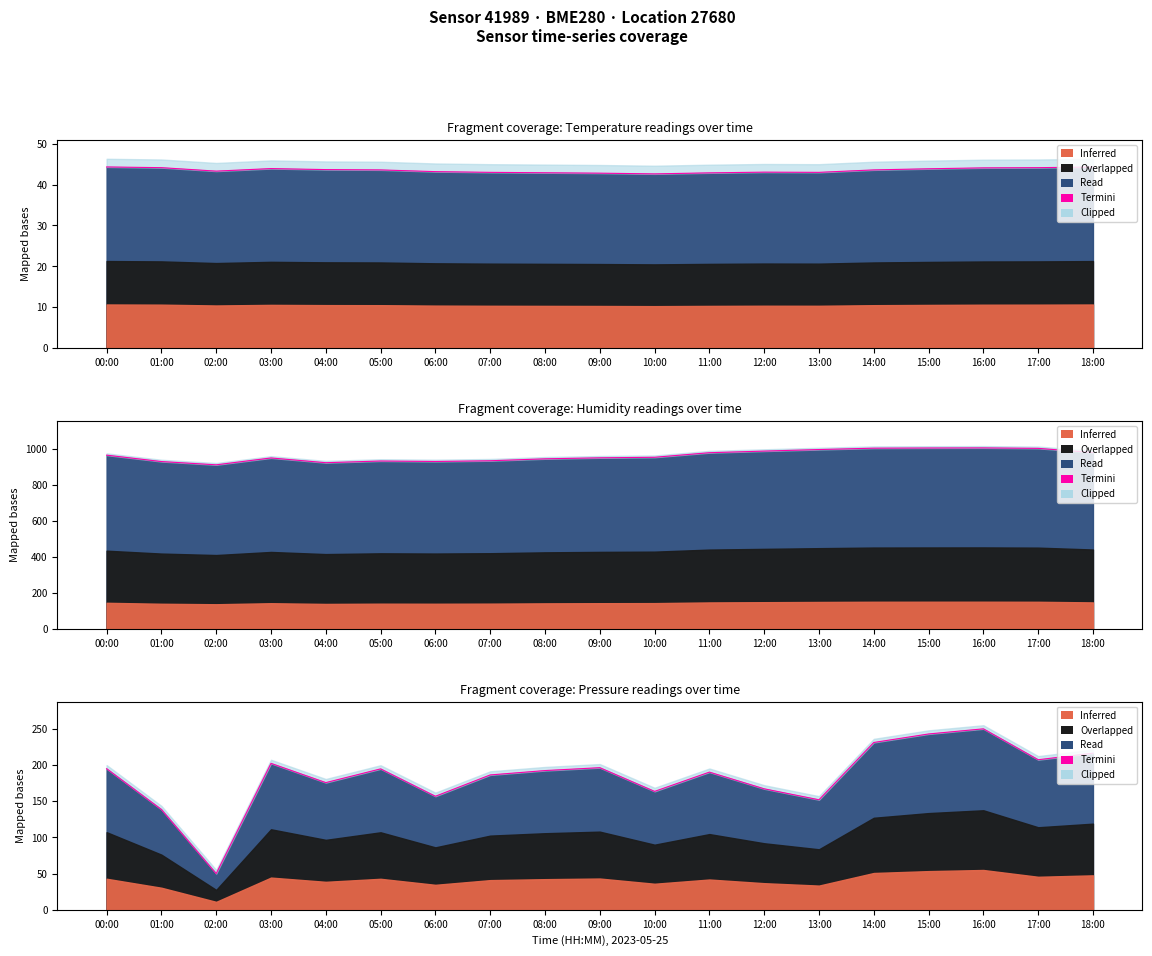

What is the value of the 13th point from the left?

167.1